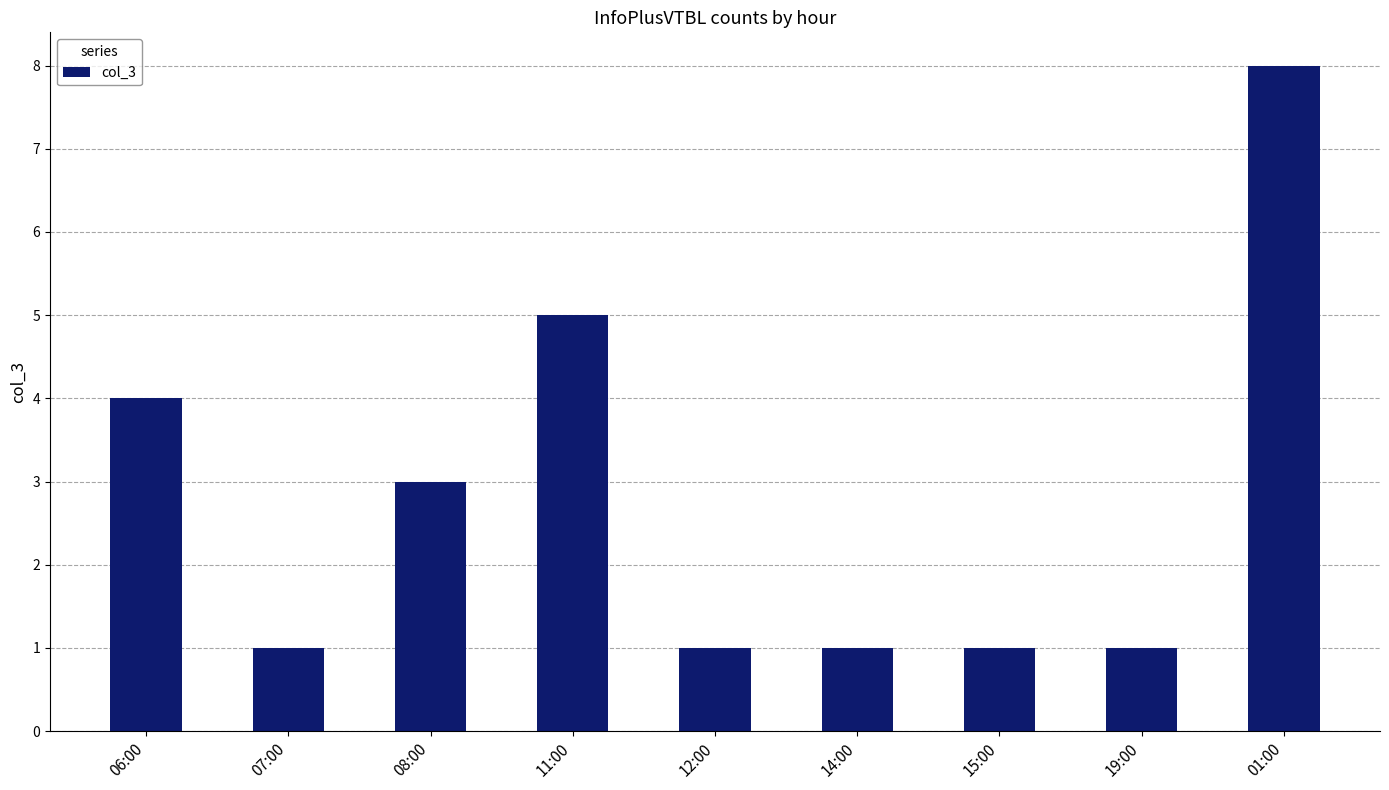

Reading left to right, list all the values displayed in this chart.

4	1	3	5	1	1	1	1	8